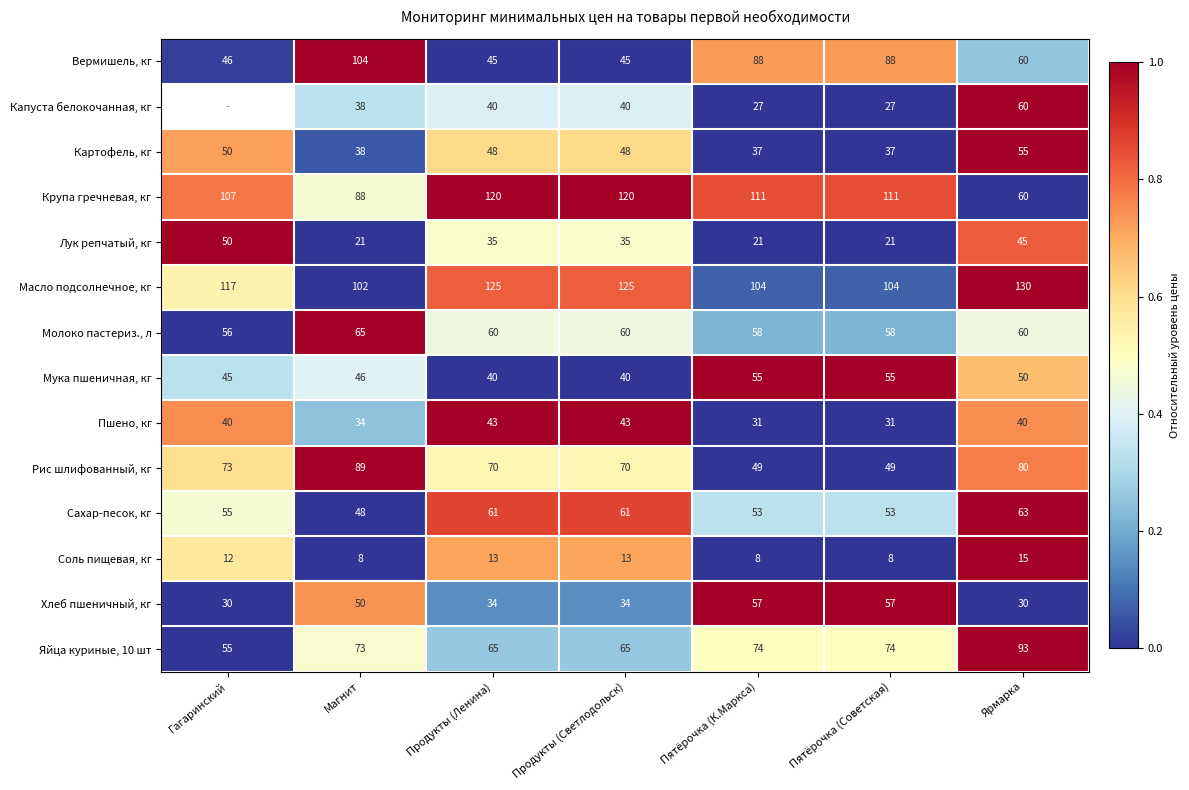

At which label does Лук репчатый, кг first exceed 35?

Гагаринский